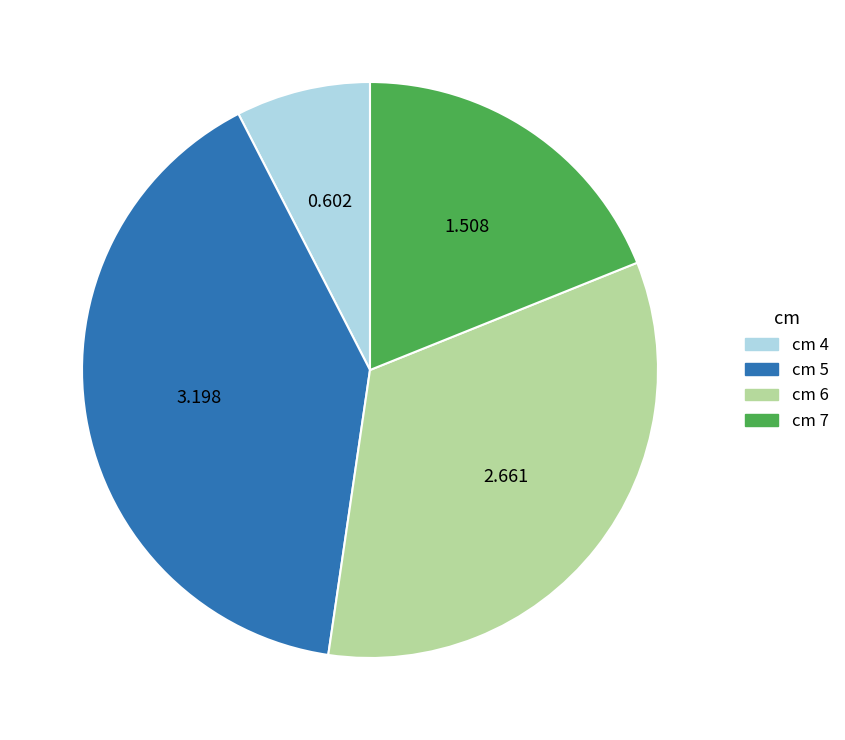

Is there any slice that represents more than half of the pie?

No